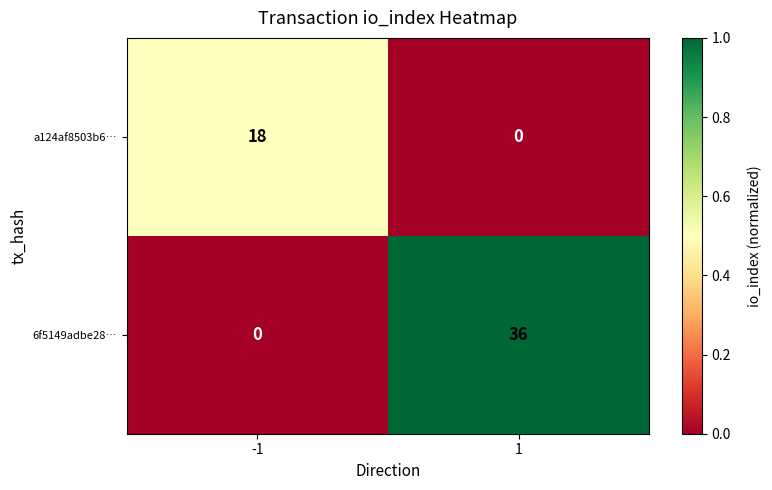

At how many categories does at least one series exceed 0?

2